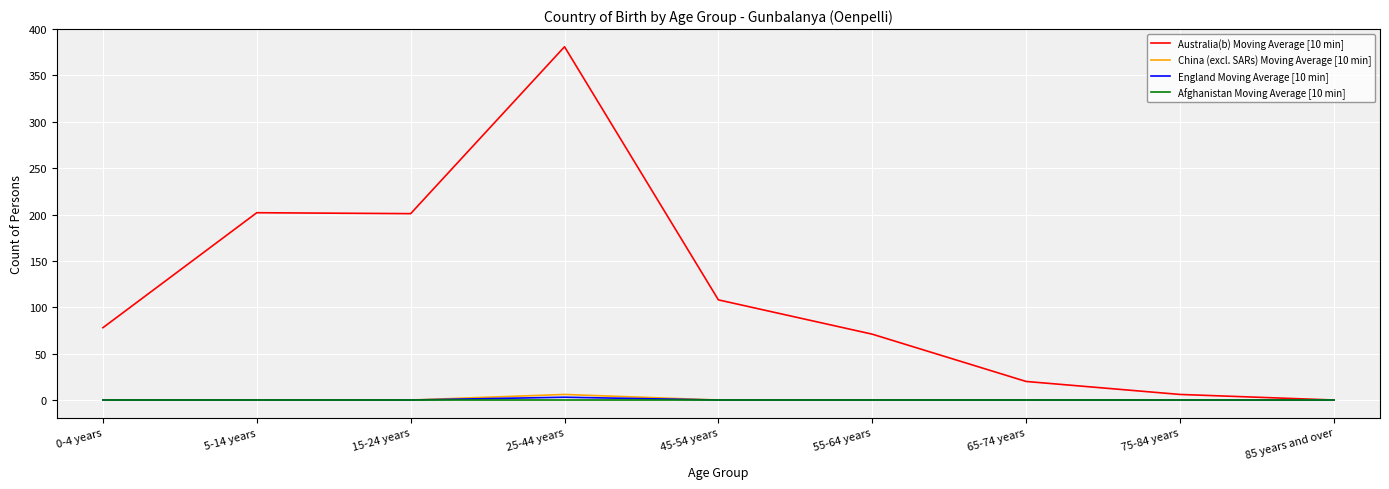

Which label corresponds to the largest value in the chart?

25-44 years